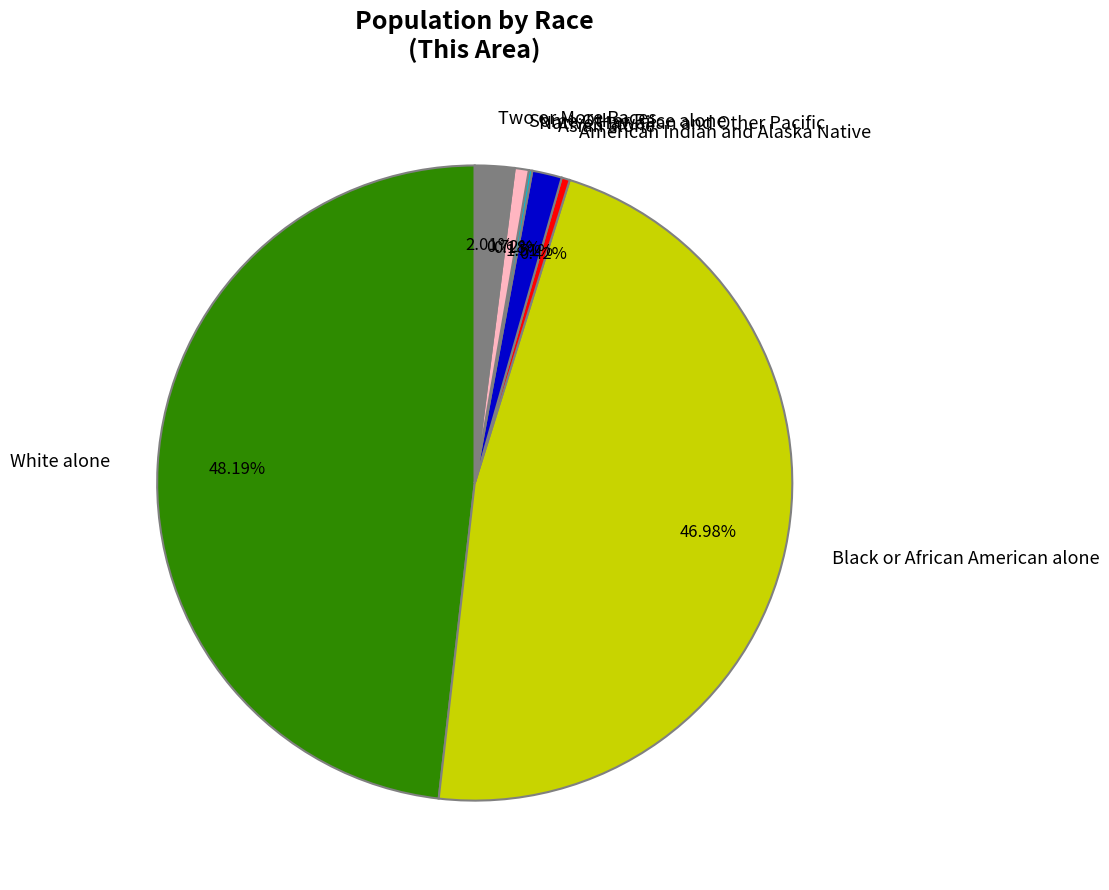

True or false: Some Other Race alone accounts for 1% of the total.

True